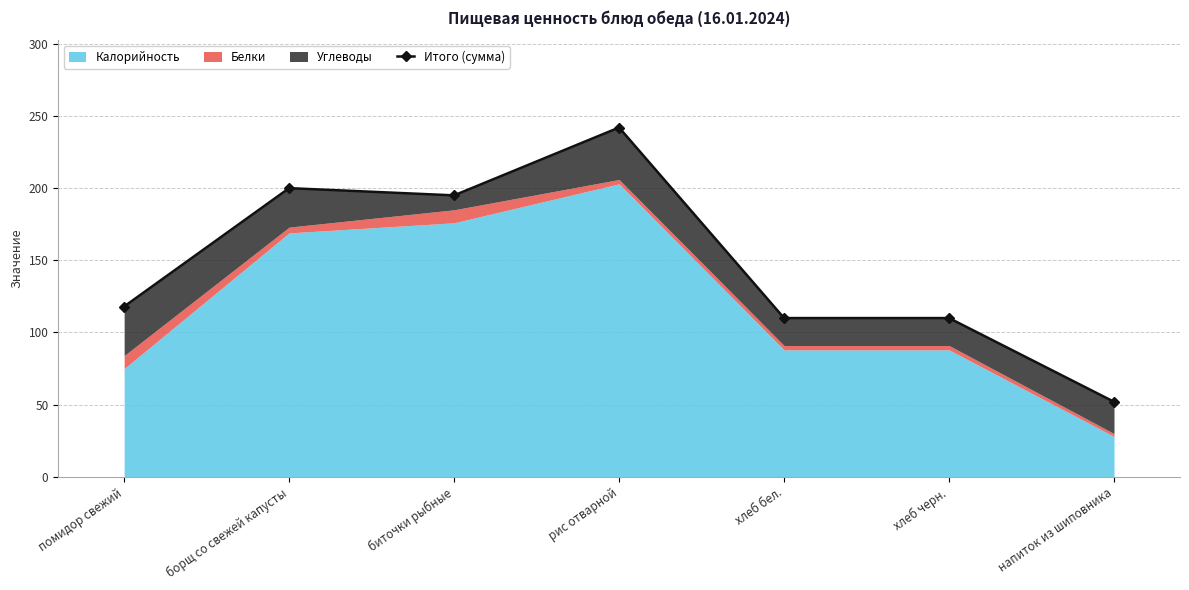

Reading right to left, what are all the values shown in this chart?

52	110	110	242	195	200	118